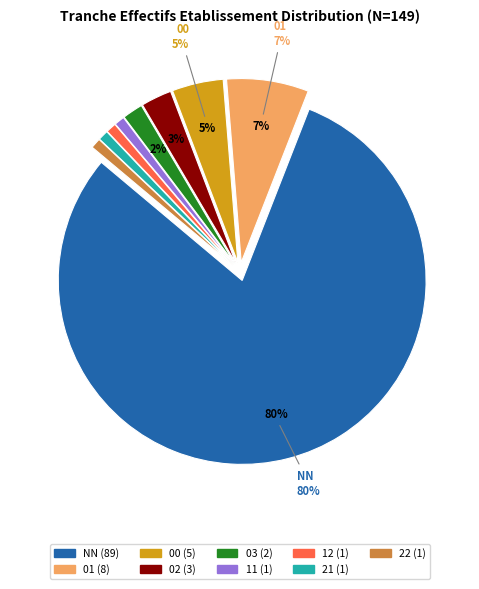

Is there any slice that represents more than half of the pie?

Yes